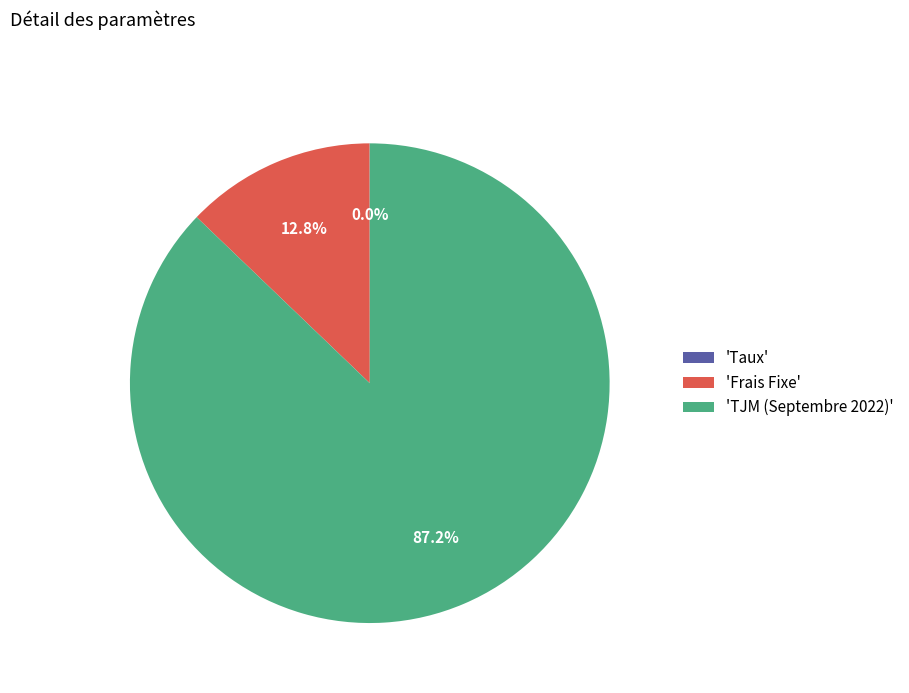

How much of the chart is everything except 'Frais Fixe'?

87.2%